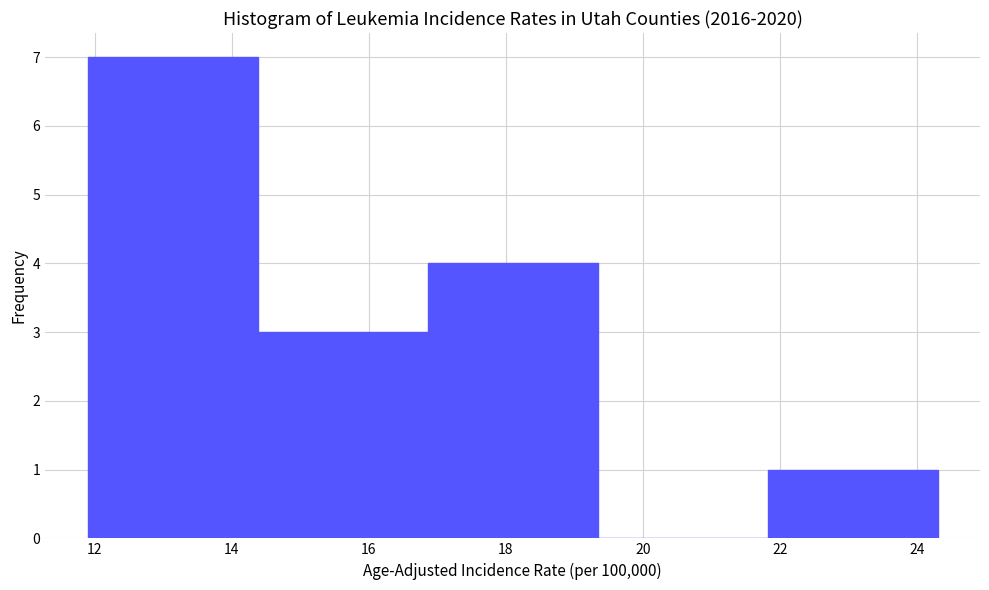

Reading left to right, transcribe this chart: for each bar, give the range it covers on the x-axis and its height. Neither the bar edges nor the heights are printed on the chart, so give them approximately, as read against the axes.

11.90 to 14.38: 7
14.38 to 16.86: 3
16.86 to 19.34: 4
19.34 to 21.82: 0
21.82 to 24.30: 1